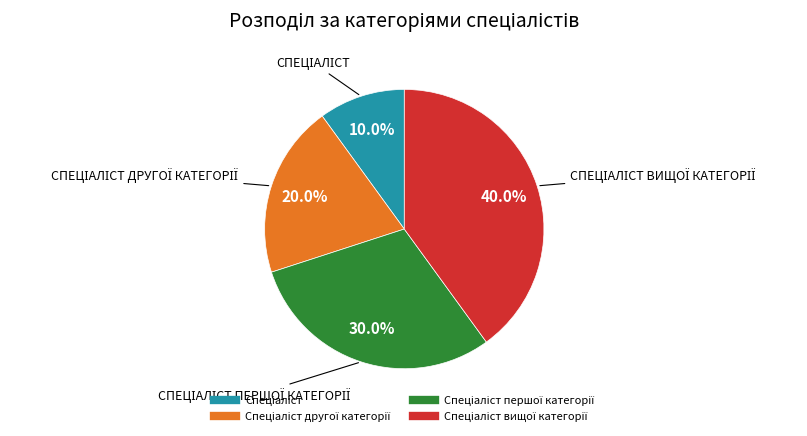

How many slices are in this pie chart?

4